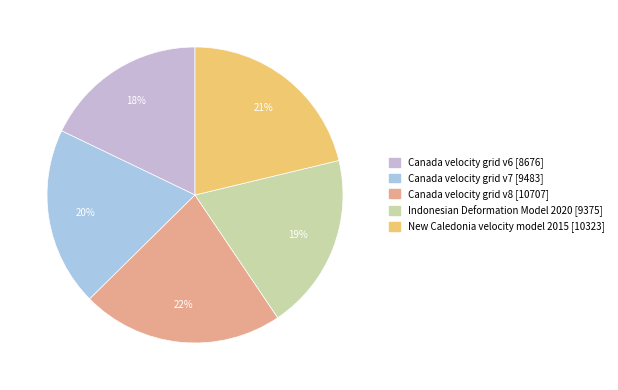

How many slices are in this pie chart?

5